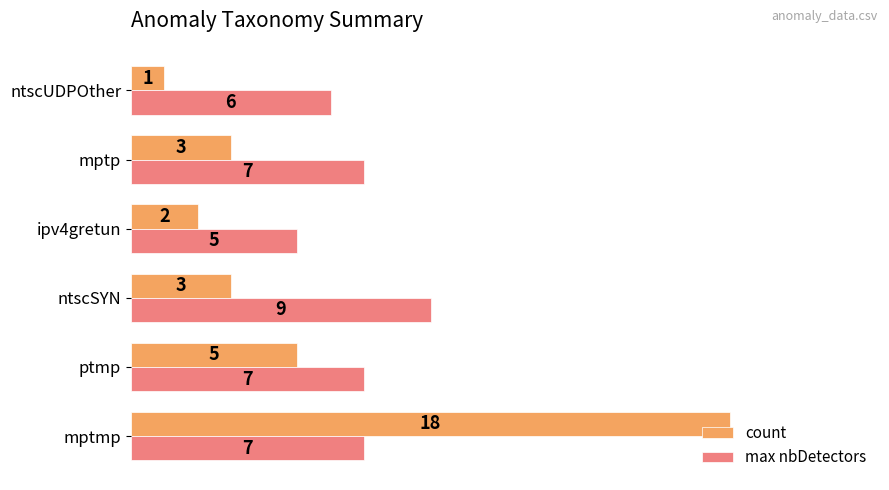

What is the difference between the maximum and second lowest values in the count series?

16